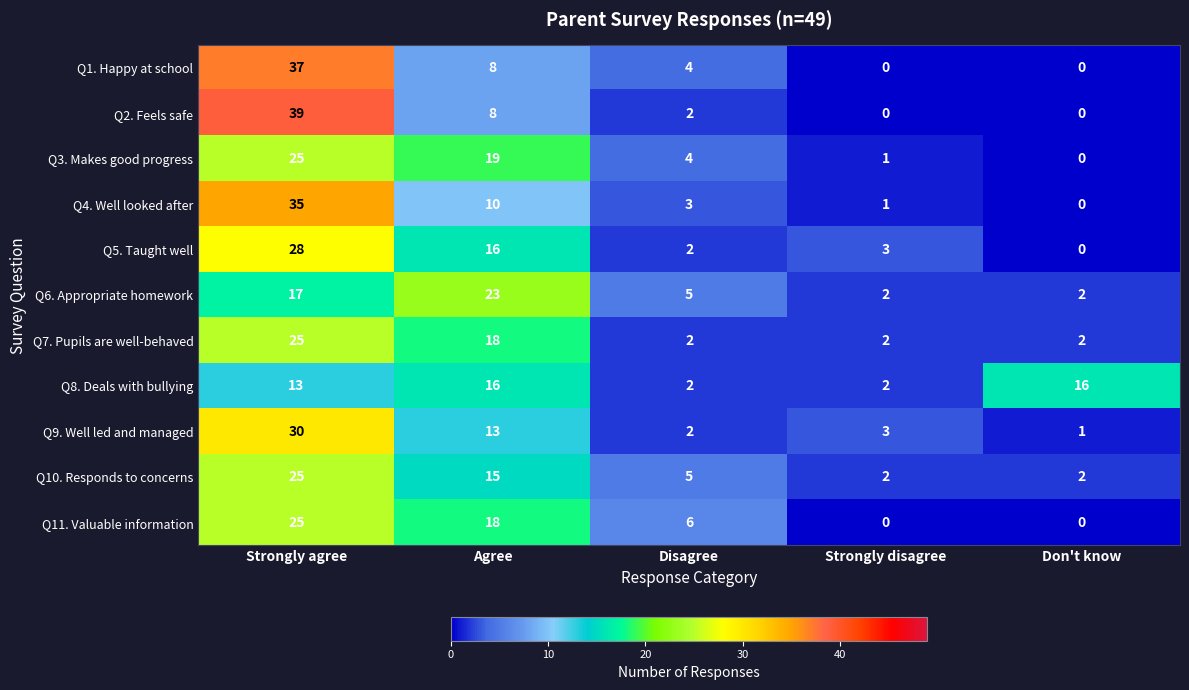

How many categories are shown in the chart?

5